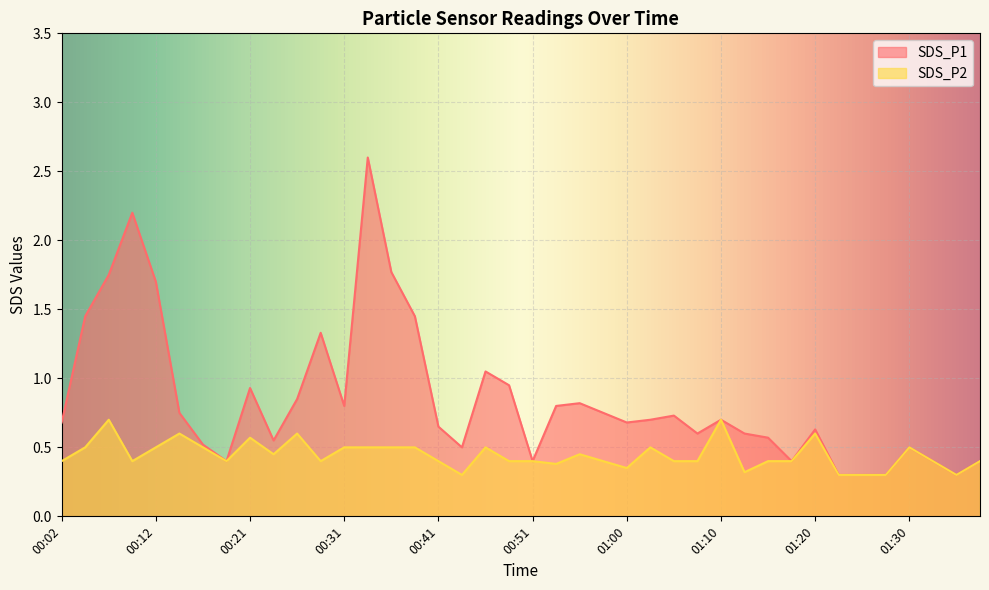

Reading right to left, transcribe all the data shown in this chart.

SDS_P1: 01:37=0.4	01:35=0.3	01:32=0.4	01:30=0.5	01:27=0.3	01:25=0.3	01:22=0.3	01:20=0.6	01:17=0.4	01:15=0.6	01:13=0.6	01:10=0.7	01:08=0.6	01:05=0.7	01:03=0.7	01:00=0.7	00:58=0.8	00:55=0.8	00:53=0.8	00:51=0.4	00:48=0.9	00:46=1.1	00:43=0.5	00:41=0.7	00:38=1.4	00:36=1.8	00:34=2.6	00:31=0.8	00:29=1.3	00:26=0.8	00:24=0.6	00:21=0.9	00:19=0.4	00:16=0.5	00:14=0.8	00:12=1.7	00:09=2.2	00:07=1.8	00:04=1.4	00:02=0.7
SDS_P2: 01:37=0.4	01:35=0.3	01:32=0.4	01:30=0.5	01:27=0.3	01:25=0.3	01:22=0.3	01:20=0.6	01:17=0.4	01:15=0.4	01:13=0.3	01:10=0.7	01:08=0.4	01:05=0.4	01:03=0.5	01:00=0.3	00:58=0.4	00:55=0.5	00:53=0.4	00:51=0.4	00:48=0.4	00:46=0.5	00:43=0.3	00:41=0.4	00:38=0.5	00:36=0.5	00:34=0.5	00:31=0.5	00:29=0.4	00:26=0.6	00:24=0.5	00:21=0.6	00:19=0.4	00:16=0.5	00:14=0.6	00:12=0.5	00:09=0.4	00:07=0.7	00:04=0.5	00:02=0.4